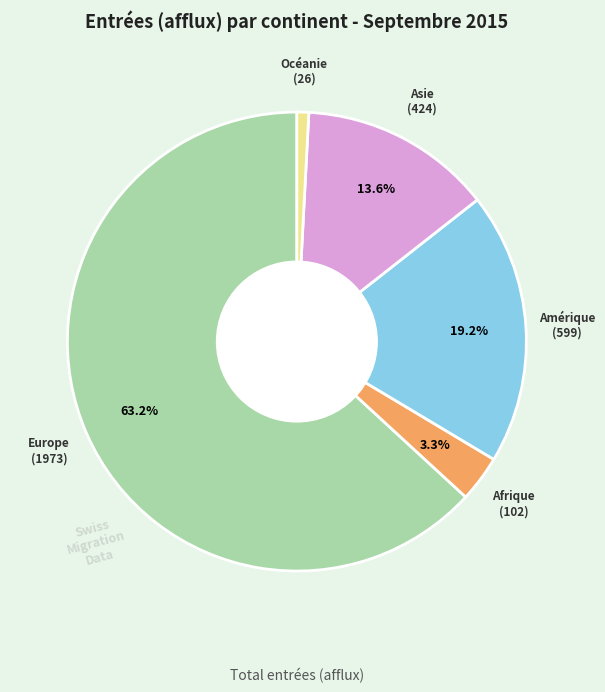

To the nearest percent, what is the difference between the largest and smallest slice percentages?

62%